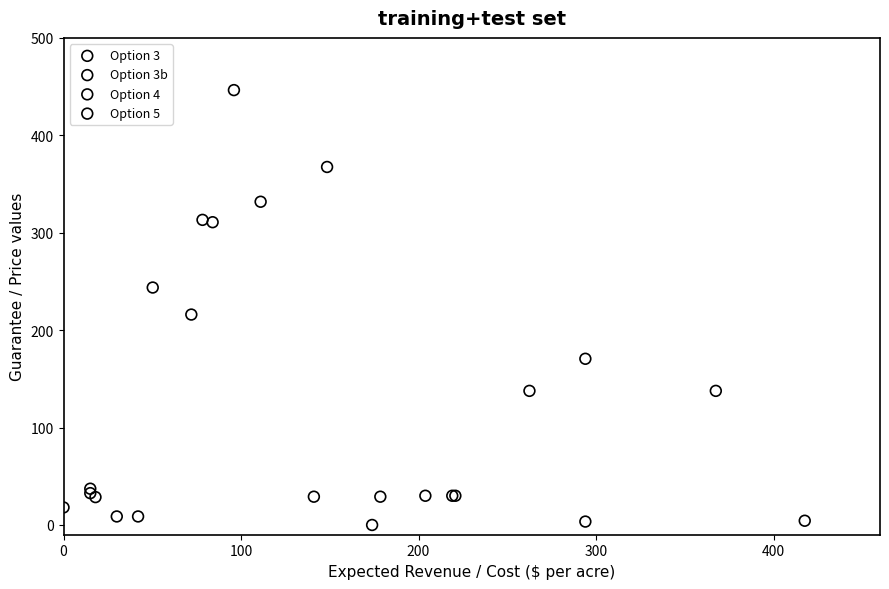

Which series has the largest Y range (max minus min)?

Option 3